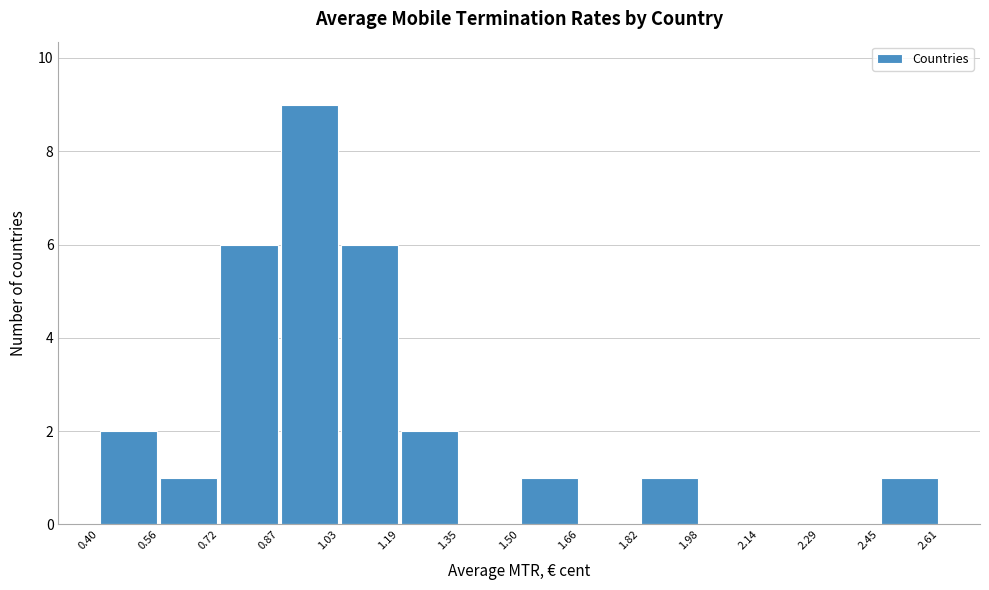

What is the height of the bar covering 2.45 to 2.61 on the x-axis? The values are not printed on the chart, so give them approximately, as read against the axis.

1